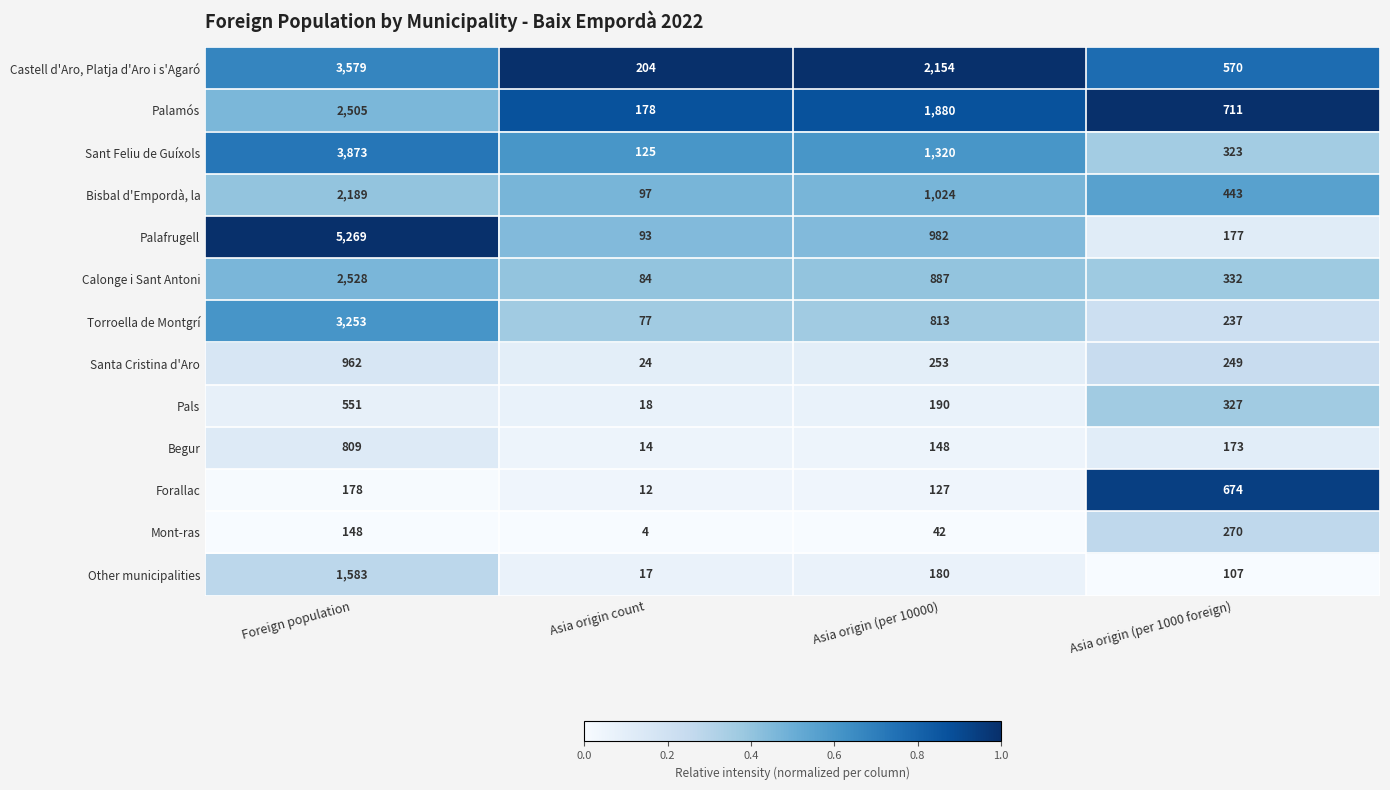

True or false: Sant Feliu de Guíxols has a value of 213 at Asia origin (per 1000 foreign).

False